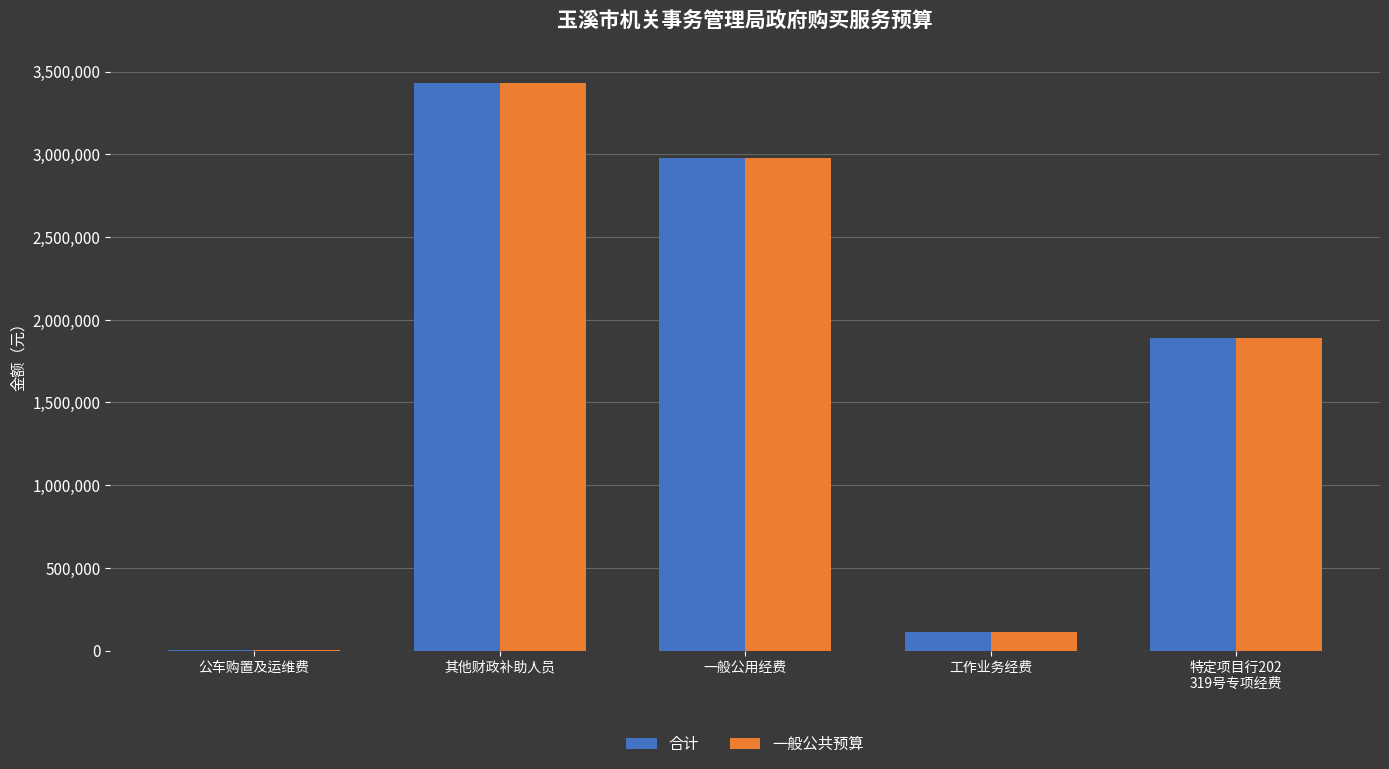

What is the sum of all 一般公共预算 values?

8419900